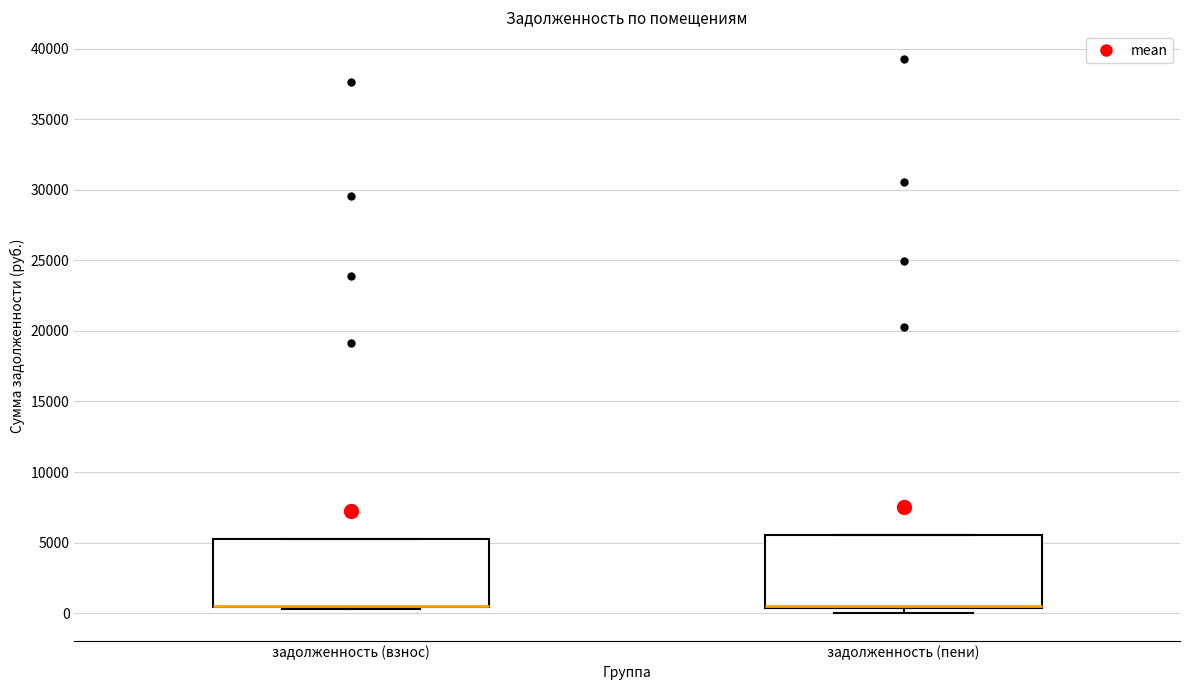

Reading left to right, transcribe this box plot: for each box, give where its median line is, the range the box spans, and where its two whiskers end, as read against the y-axis. The values are not printed on the chart, so give them approximately, as read against the axis.

задолженность (взнос): median 500 (drawn on the box's lower edge), box 500 to 5500, whiskers 500 to 5500
задолженность (пени): median 500 (drawn on the box's lower edge), box 500 to 5500, whiskers 0 to 5500